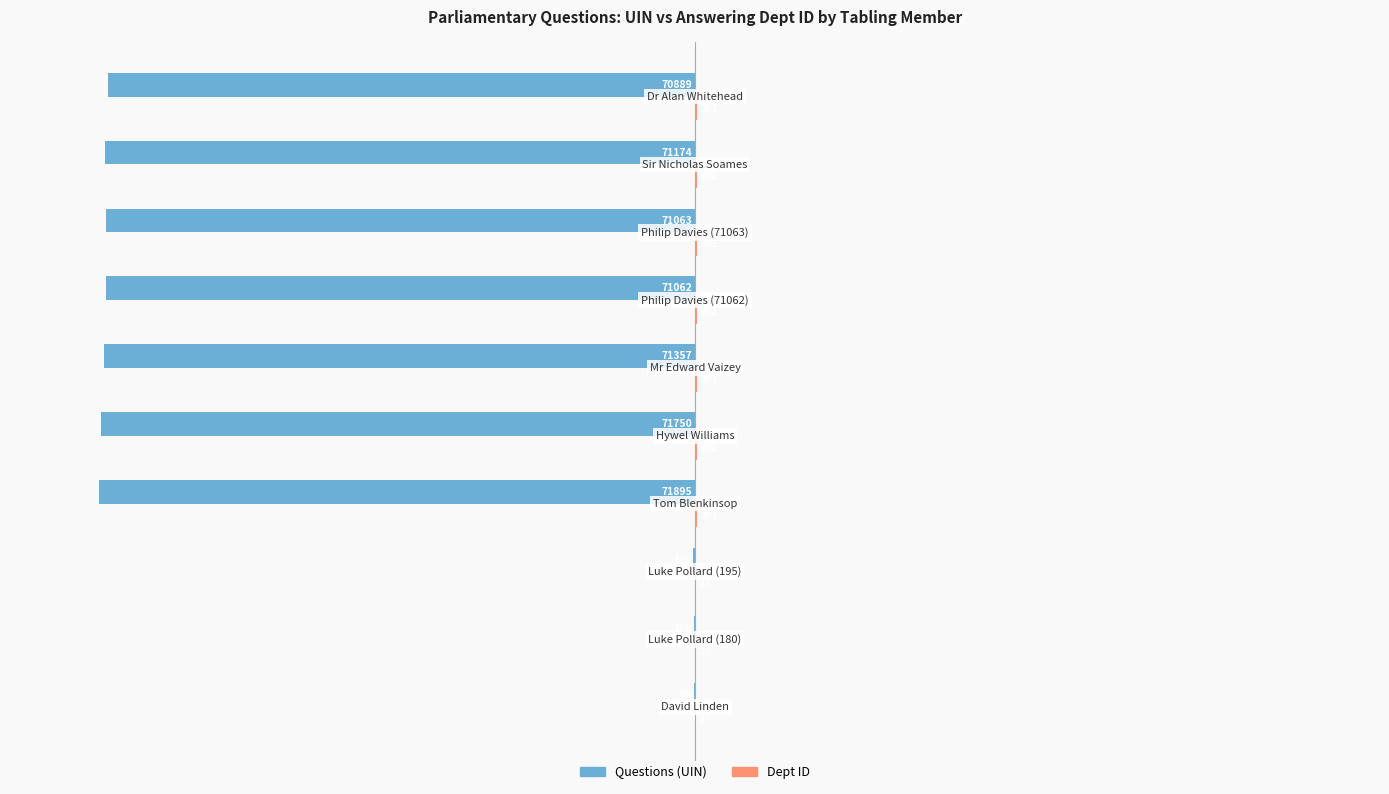

Which series has the largest total across all categories?

Dept ID